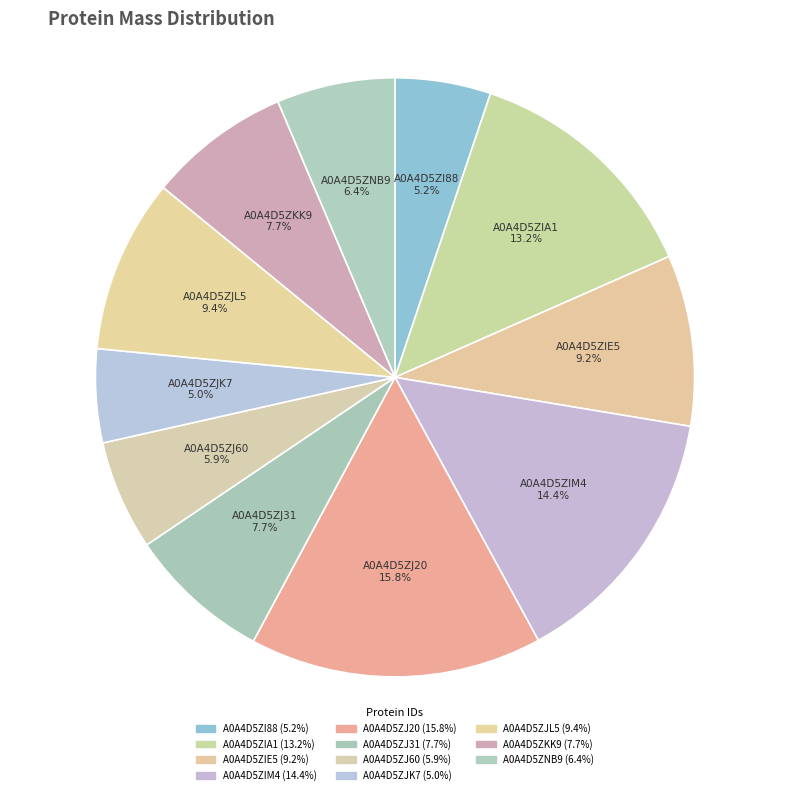

Is there a majority slice in this chart?

No